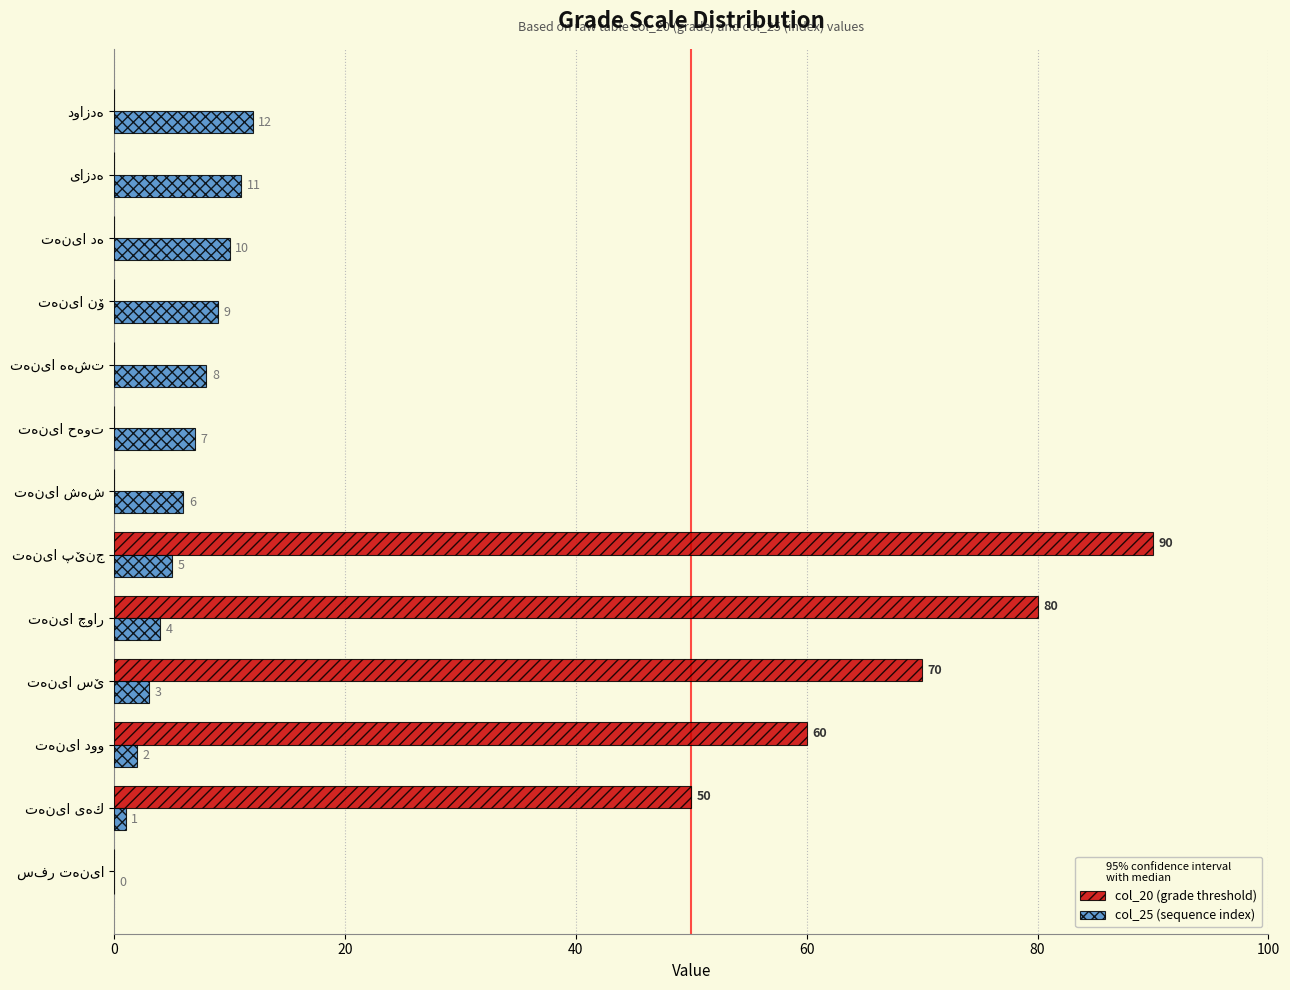

What is the highest value of the col_20 (grade threshold) series?

90